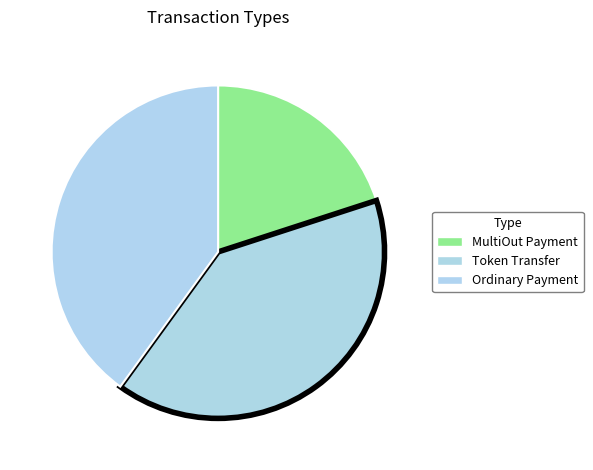

How many slices are in this pie chart?

3